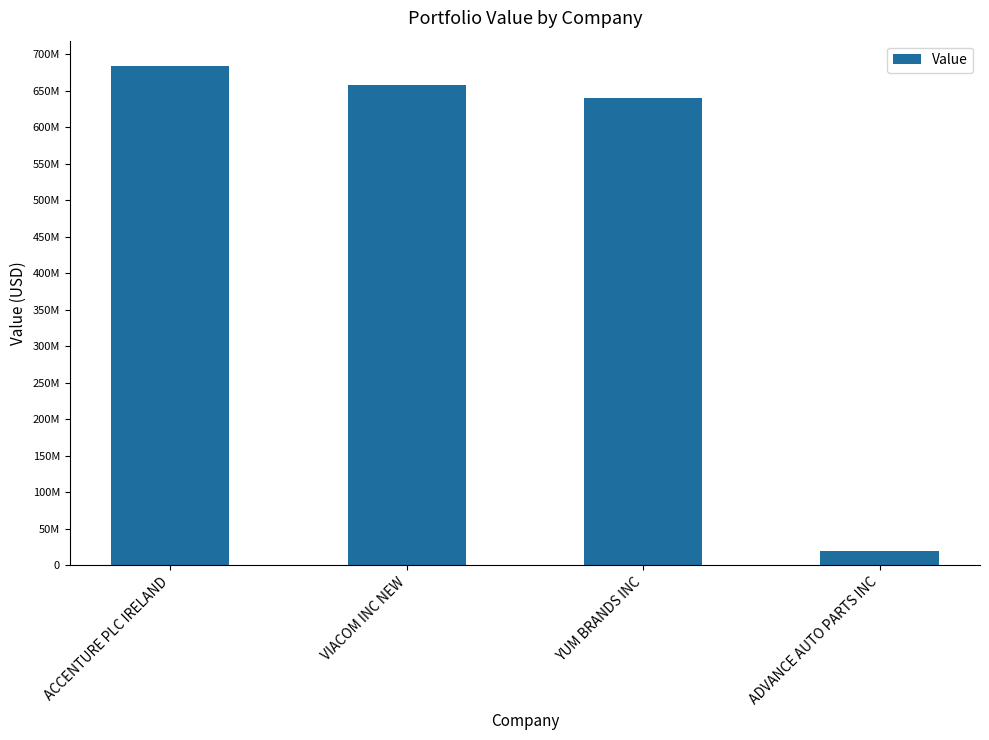

What position from the right is VIACOM INC NEW?

3